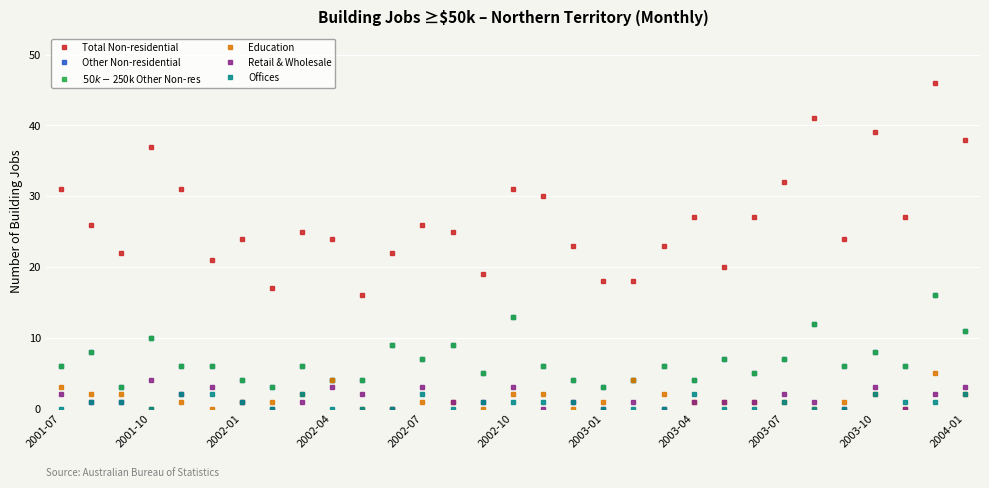

At how many categories does at least one series exceed 9?

31